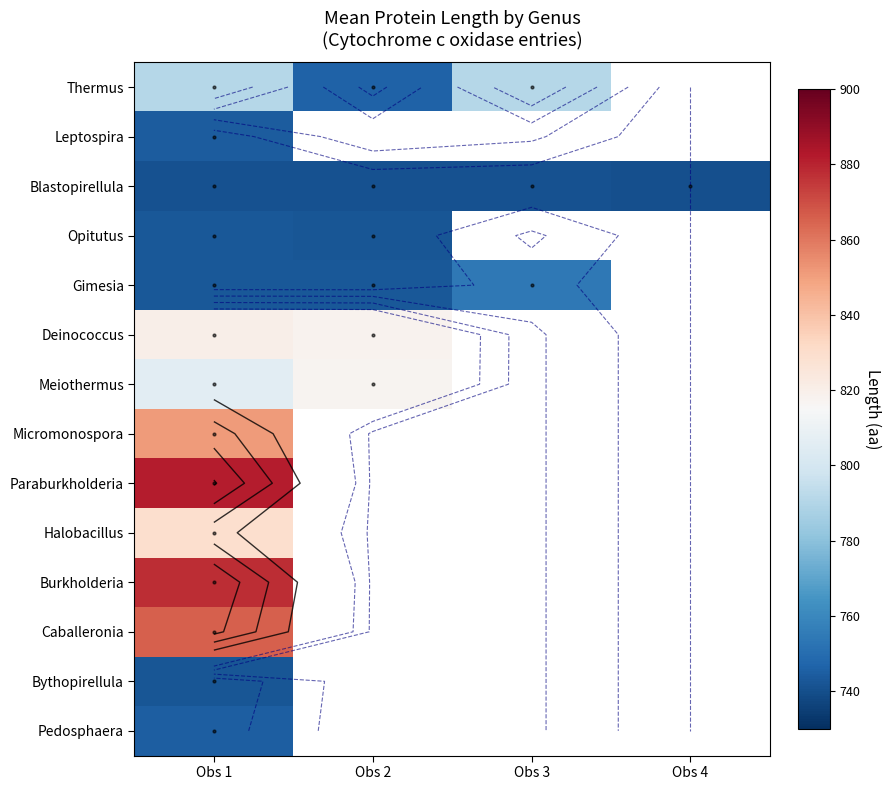

At how many categories does at least one series exceed 798?

2